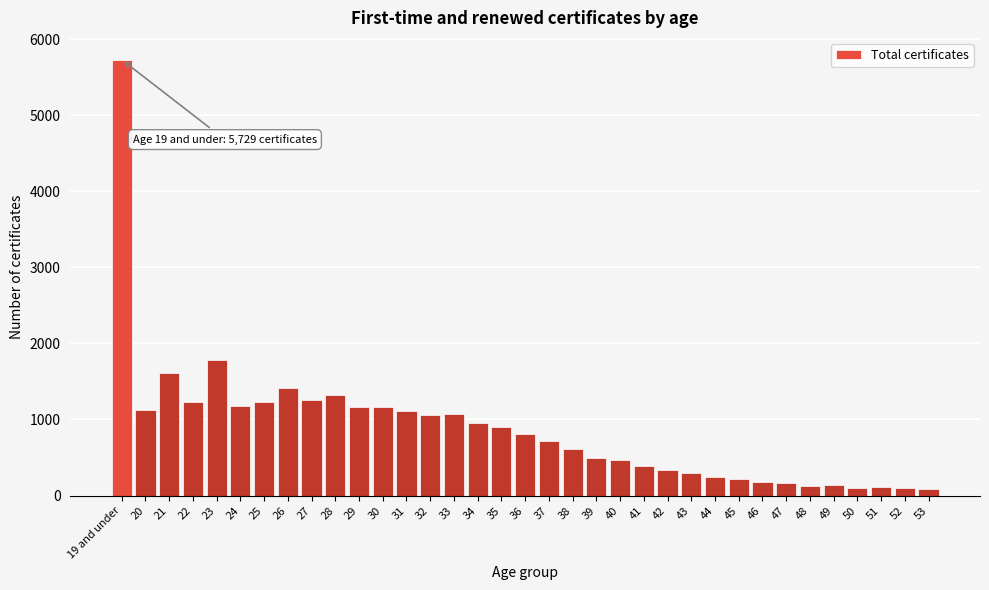

Is it true that the value at 37 is 429?

False